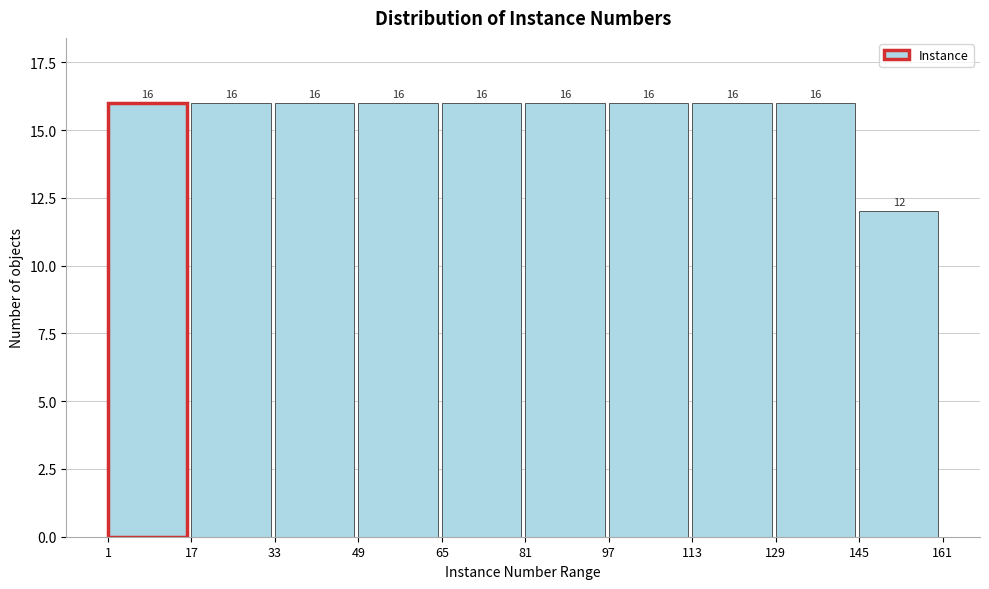

Reading left to right, list every bar in this chart as the range it spans on the x-axis followed by its height.

1 to 17: 16
17 to 33: 16
33 to 49: 16
49 to 65: 16
65 to 81: 16
81 to 97: 16
97 to 113: 16
113 to 129: 16
129 to 145: 16
145 to 161: 12